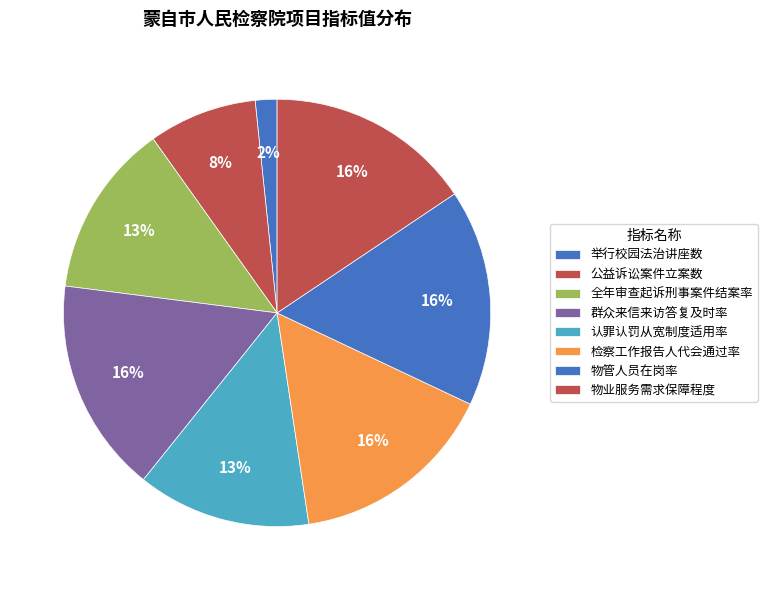

How many slices are in this pie chart?

8